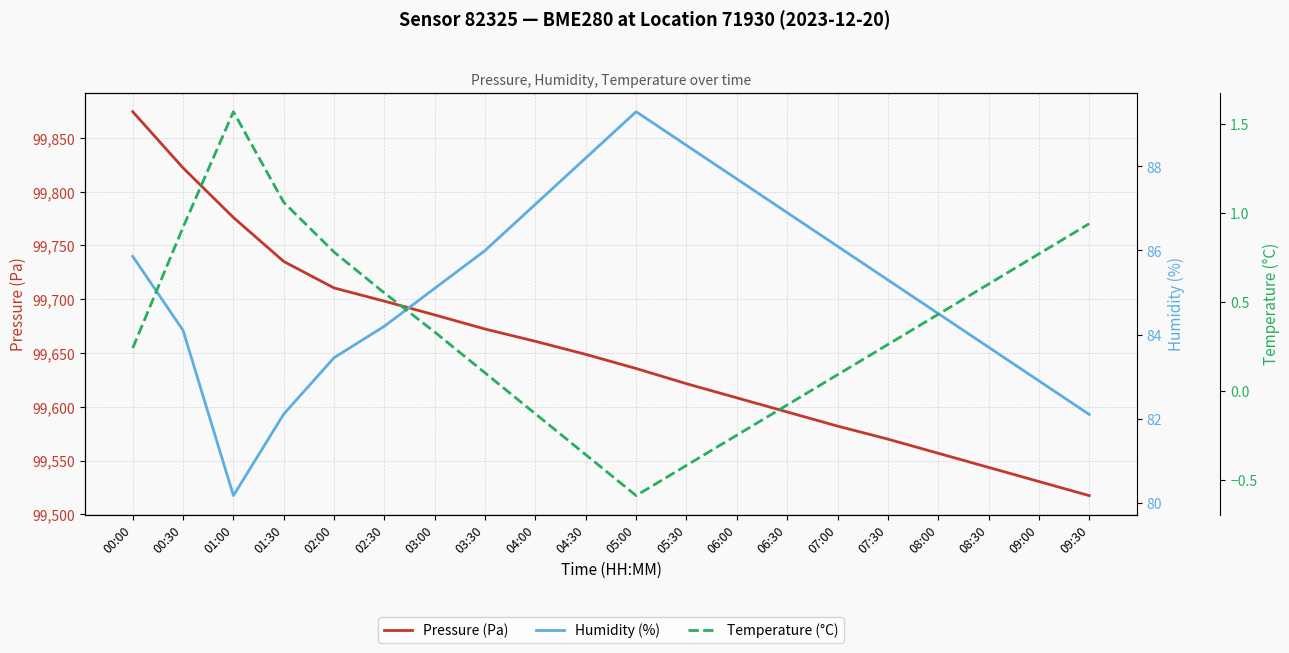

True or false: Humidity (%) and Pressure (Pa) intersect in this chart.

False